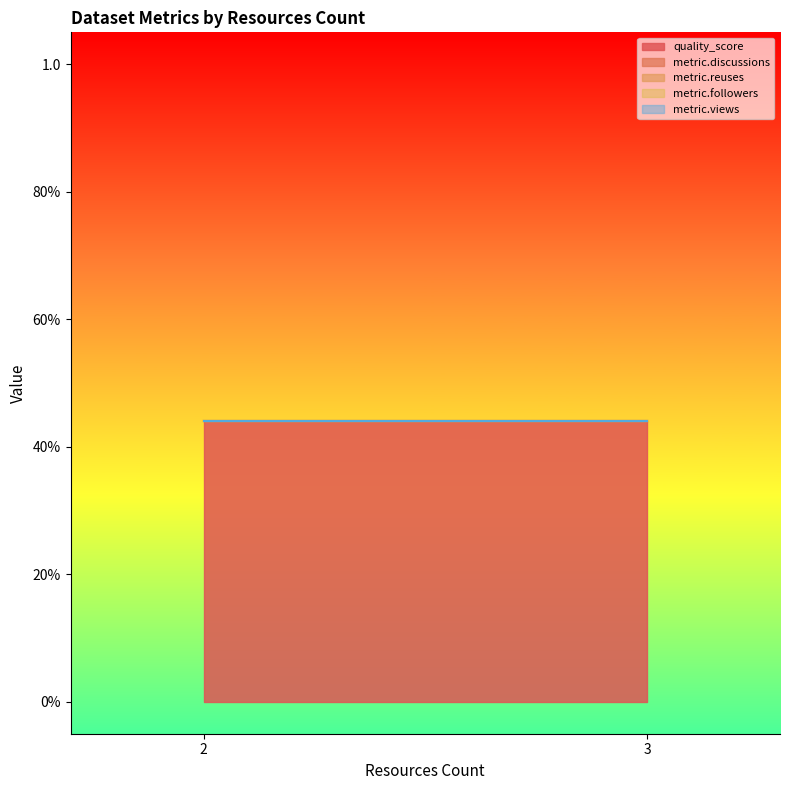

What is the greatest value displayed?

0.4